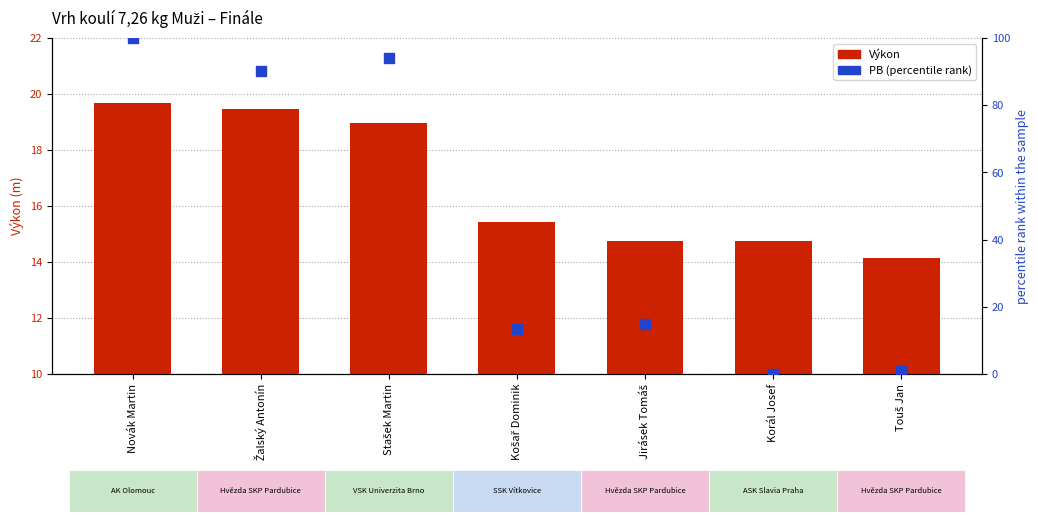

At which category is the sum across all series the highest?

Novák Martin